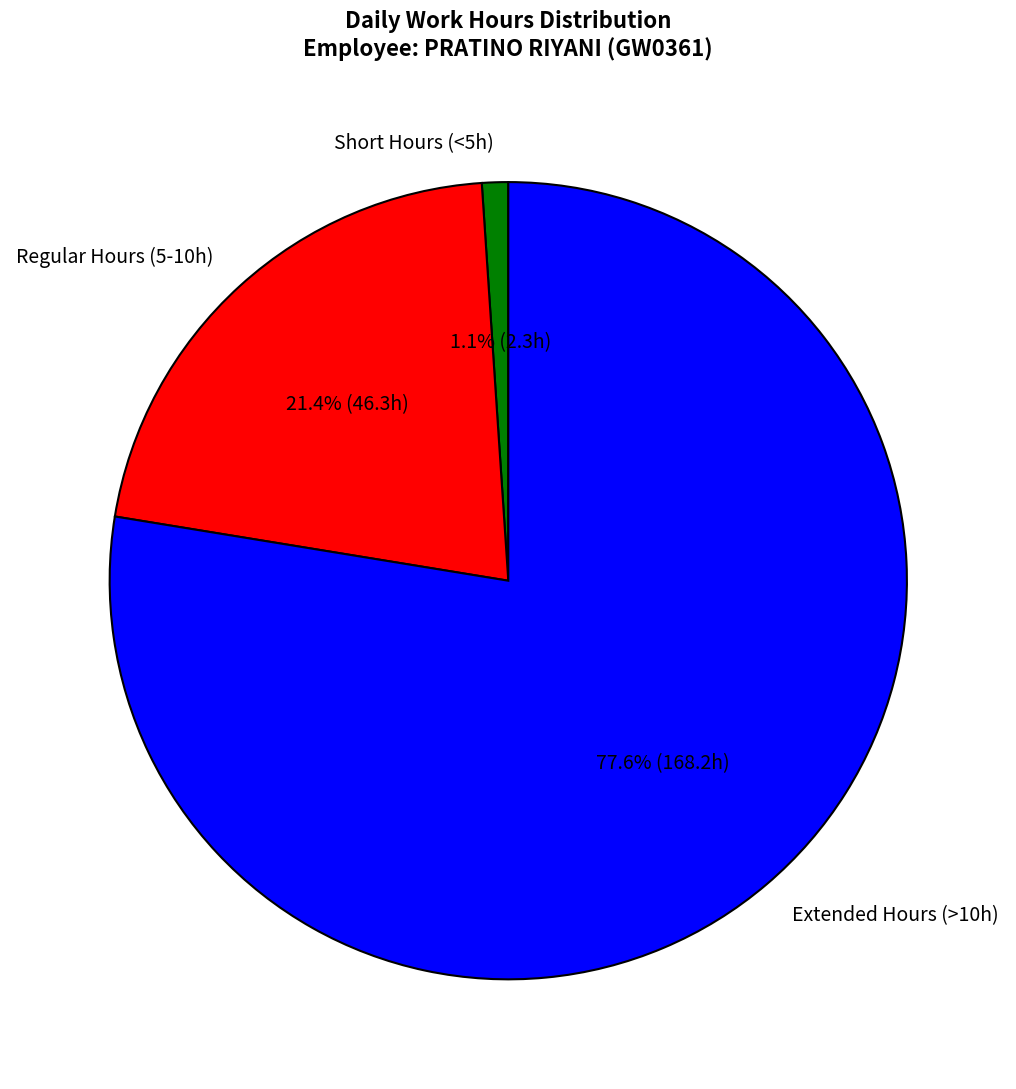

Which has a higher value, Short Hours (<5h) or Extended Hours (>10h)?

Extended Hours (>10h)